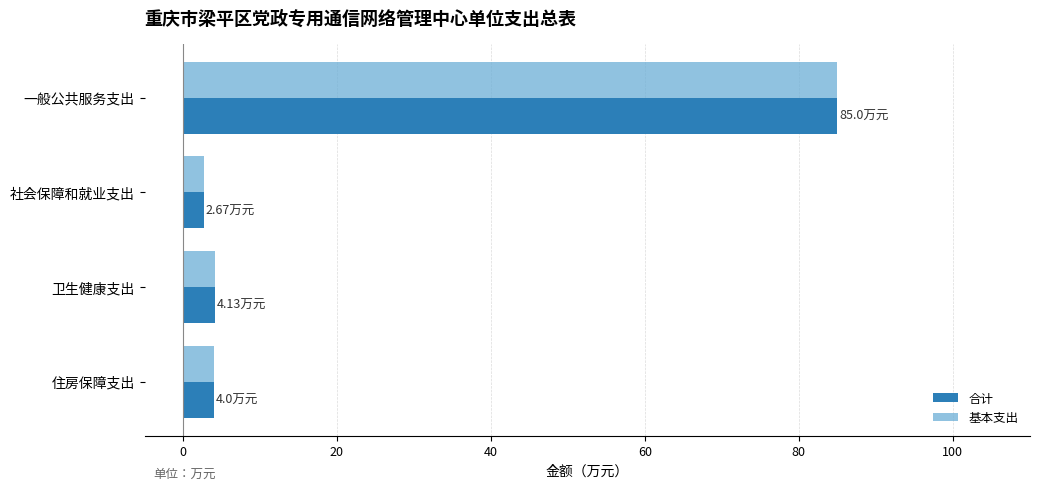

What is the sum of the 基本支出 values at 住房保障支出 and 社会保障和就业支出?

6.7